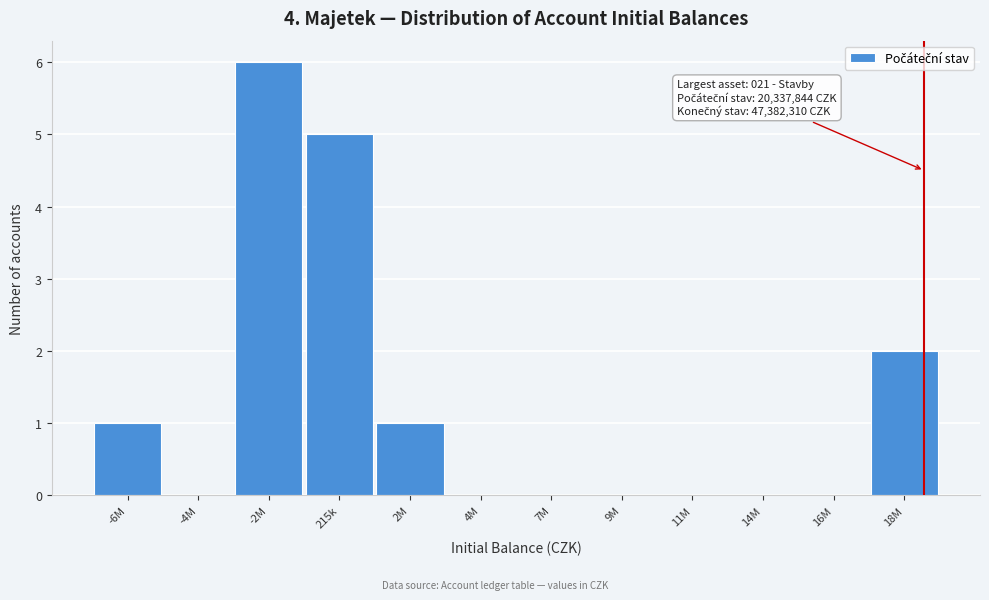

Reading left to right, list all the values displayed in this chart.

-6M=1	-4M=0	-2M=6	215k=5	2M=1	4M=0	7M=0	9M=0	11M=0	14M=0	16M=0	18M=2